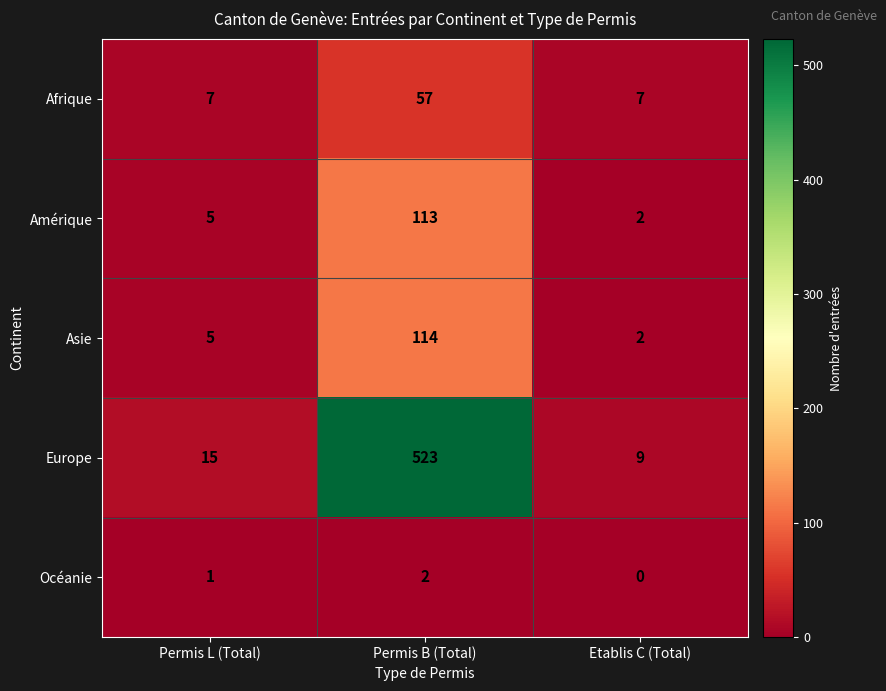

At which category does the chart reach its minimum across all series?

Etablis C (Total)